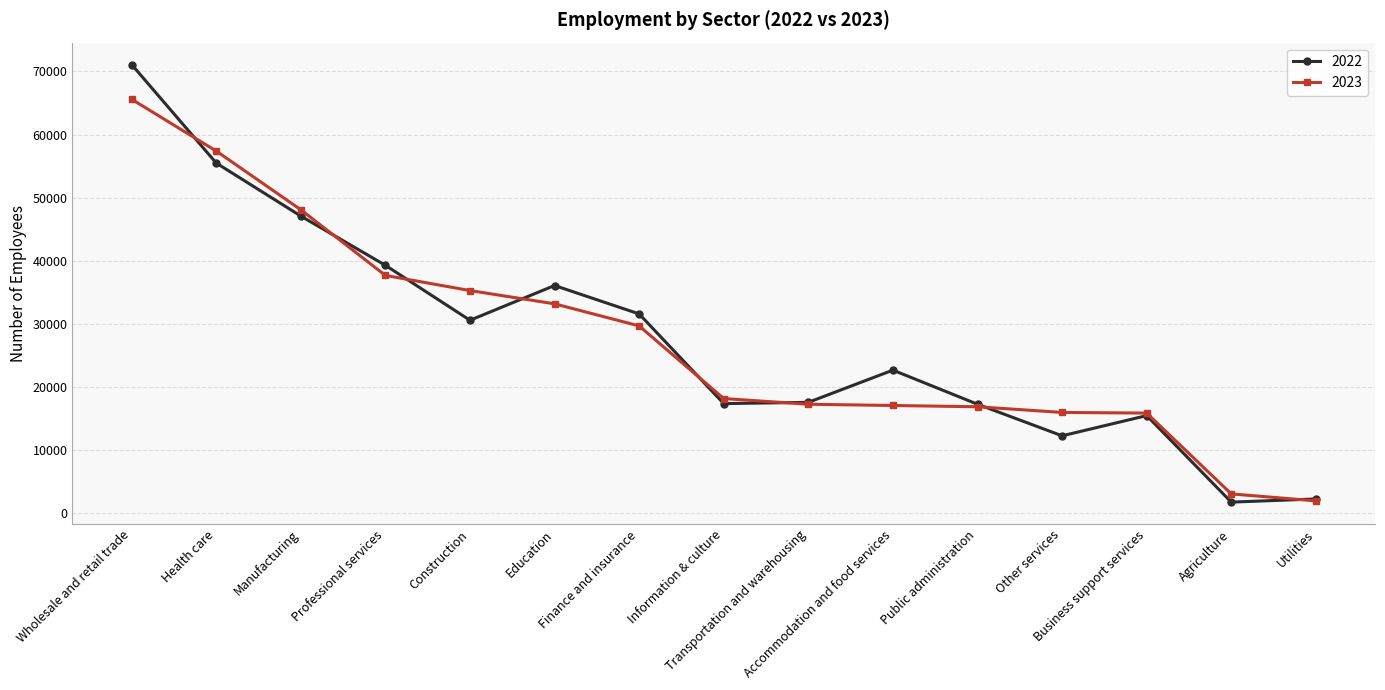

What is the maximum value shown in the chart?

71100